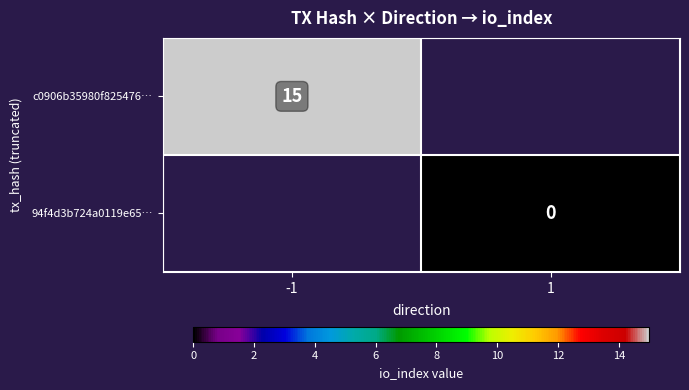

True or false: c0906b35980f825476… has a value of 20.1 at -1.

False